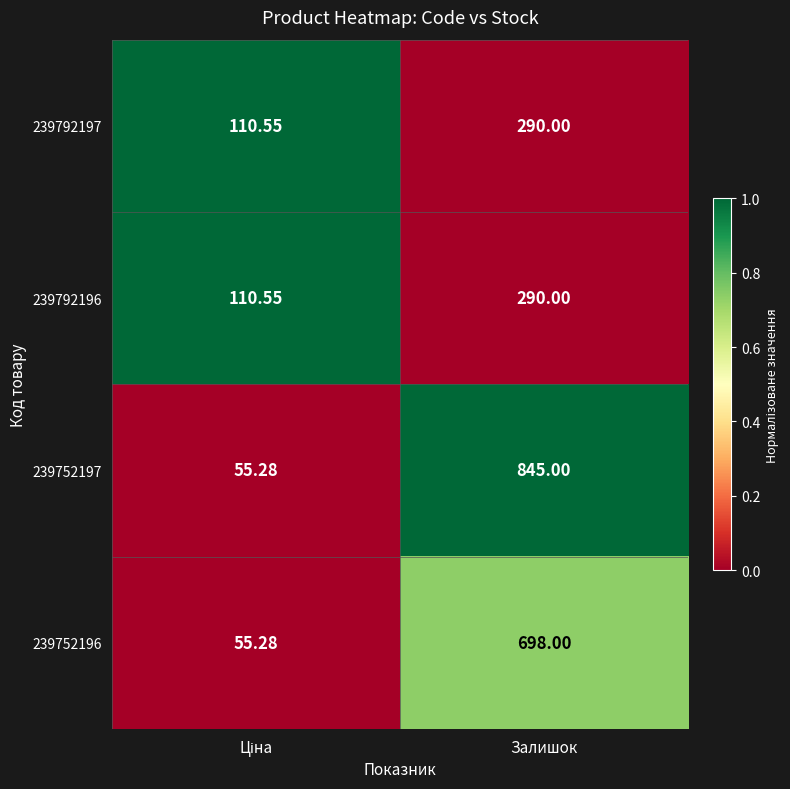

Which label corresponds to the largest value in the chart?

Залишок